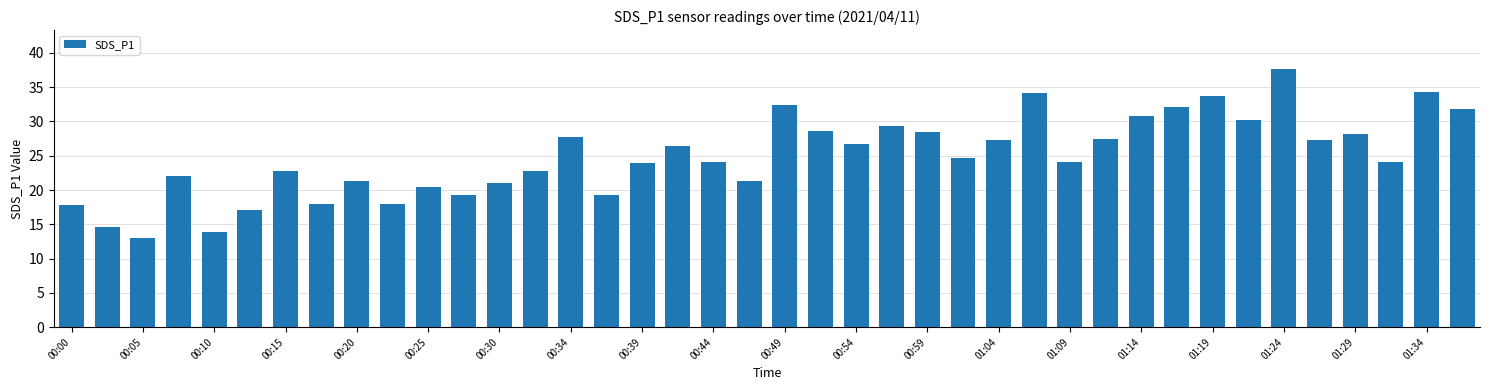

What is the value of the 12th bar from the left?

19.3